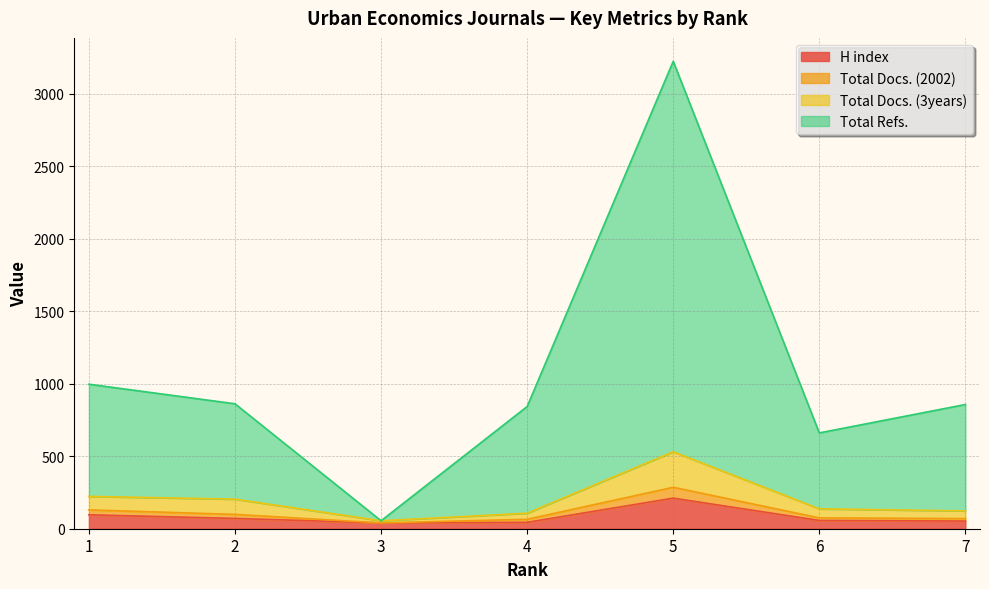

At which category is the sum across all series the highest?

5